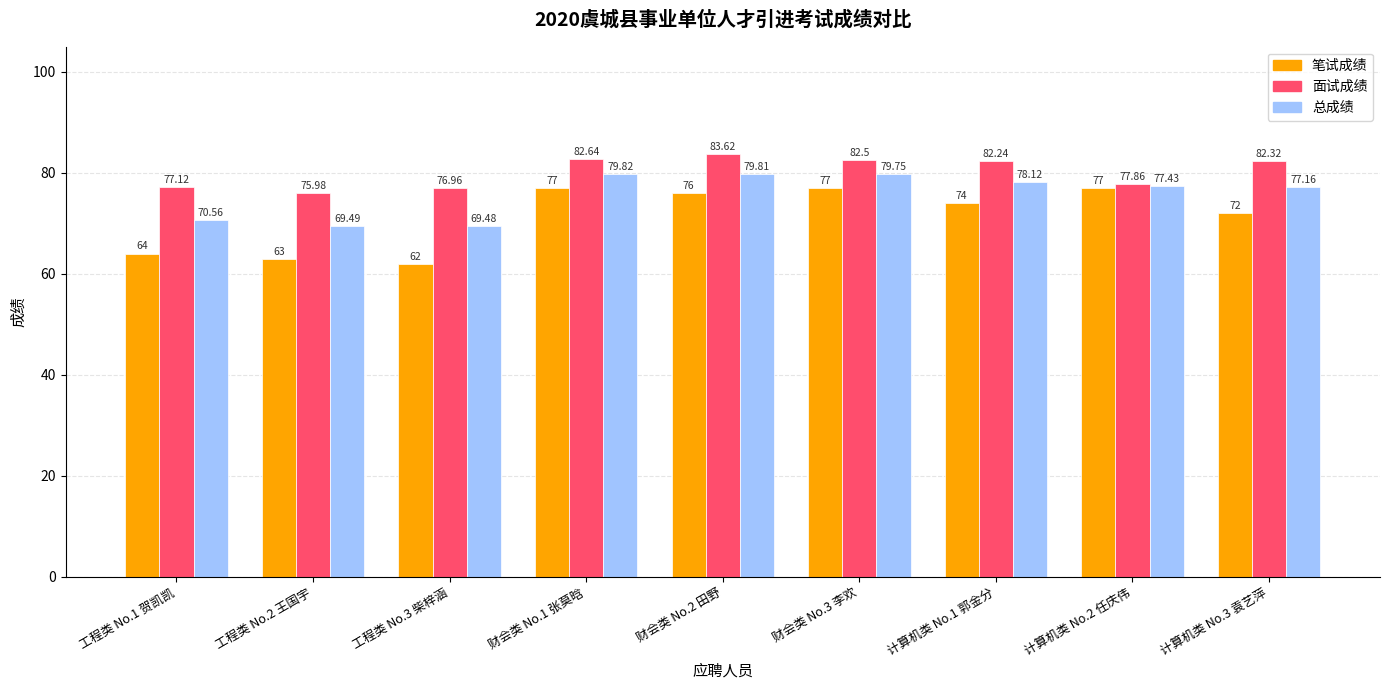

Where is 总成绩 nearest to the value 74?

计算机类 No.3 袁艺萍